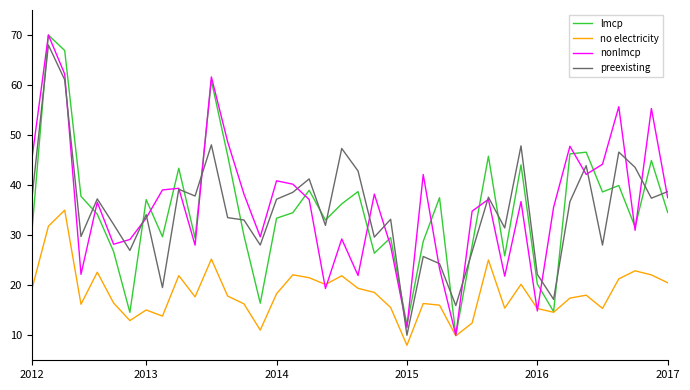

What is the minimum value shown in the chart?

8.0